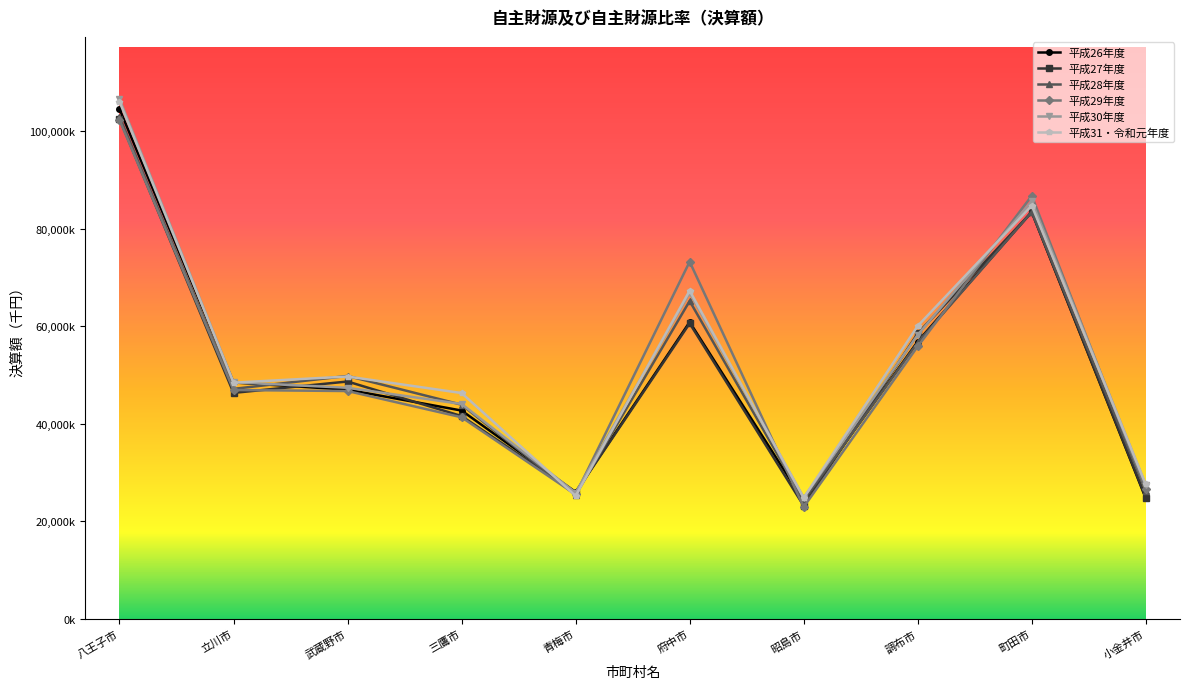

The 平成28年度 series shows 36545206 at 昭島市. True or false?

False